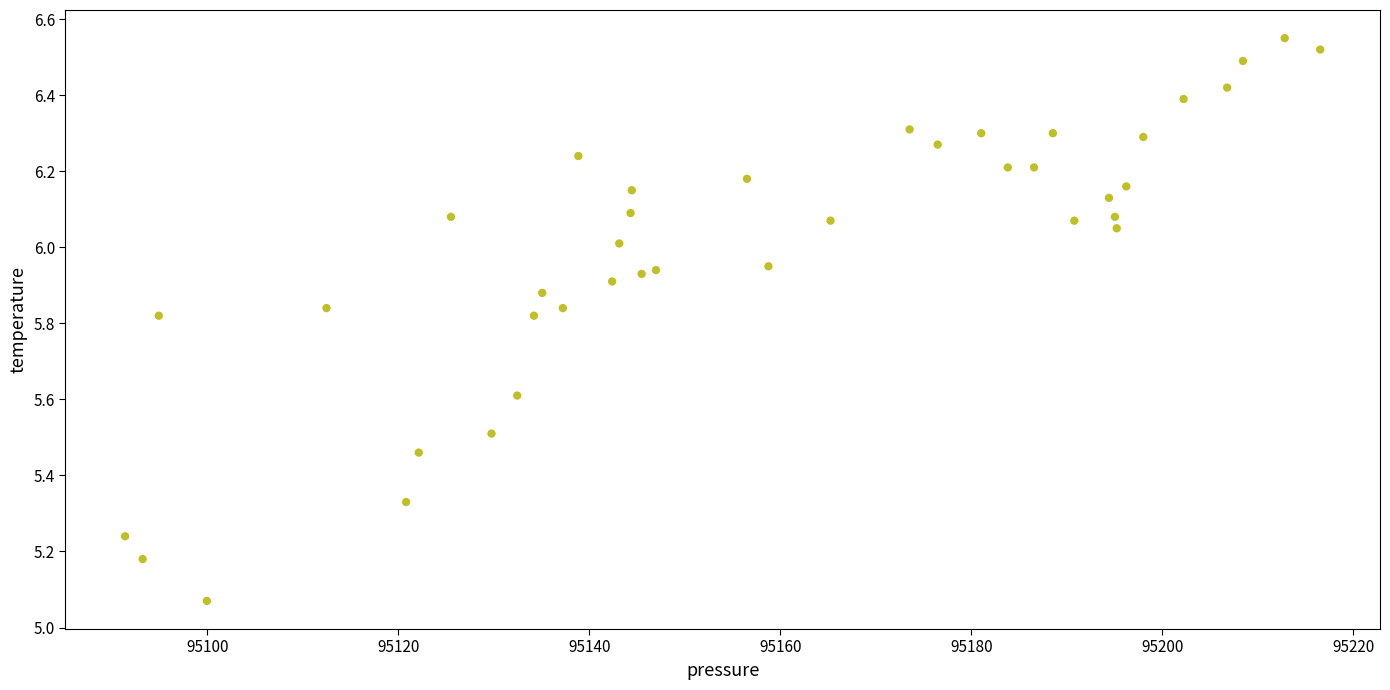

What is the range of X values (max minus min)?

125.1